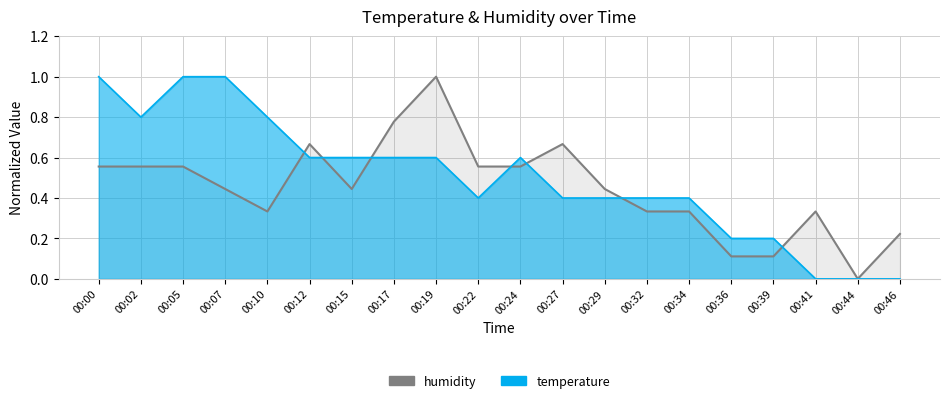

How many data points does each series have?

20